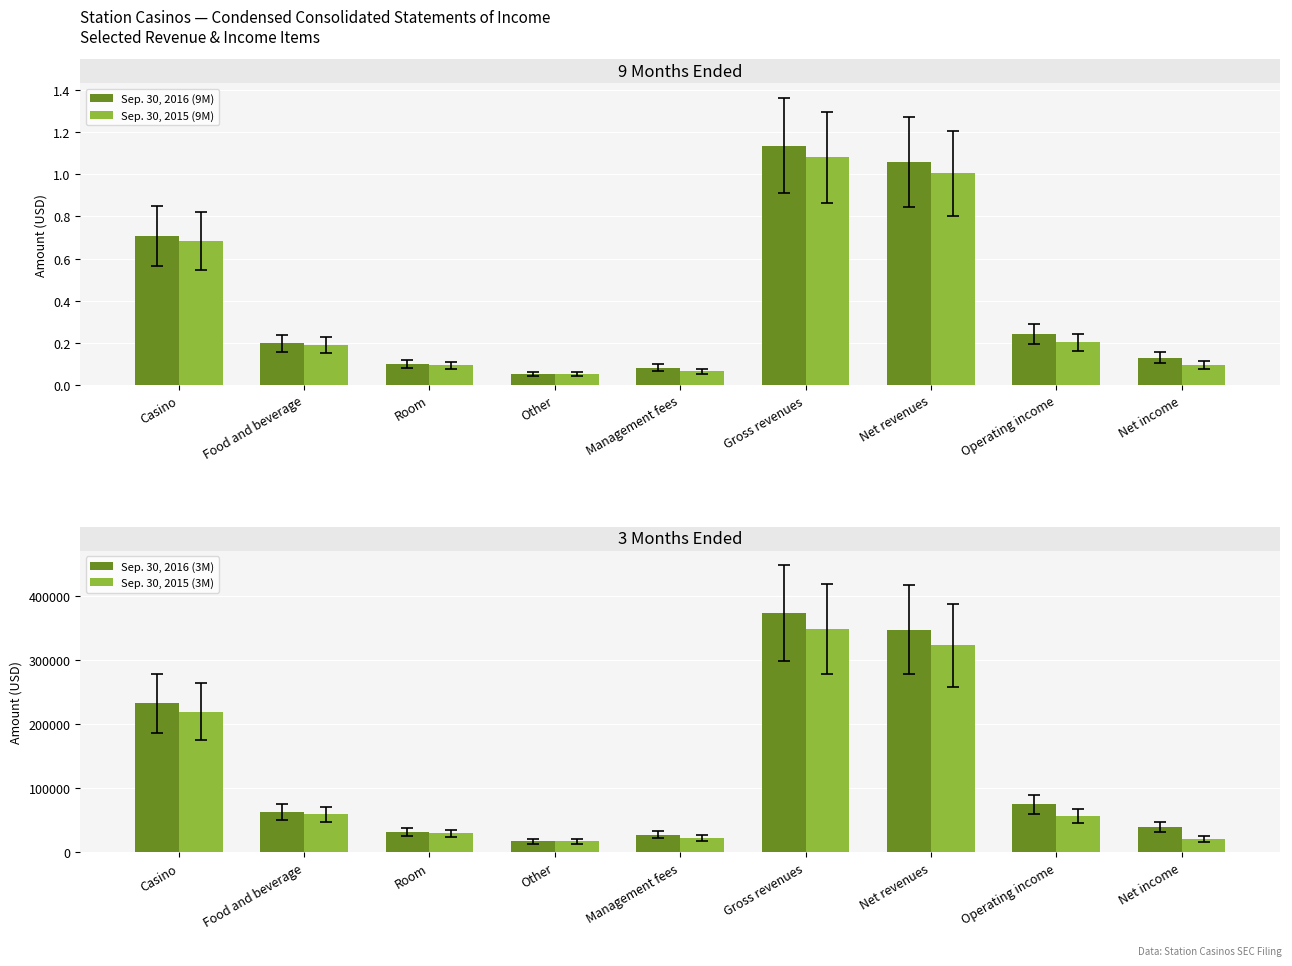

Are the bars grouped side by side (vs. stacked)?

Yes